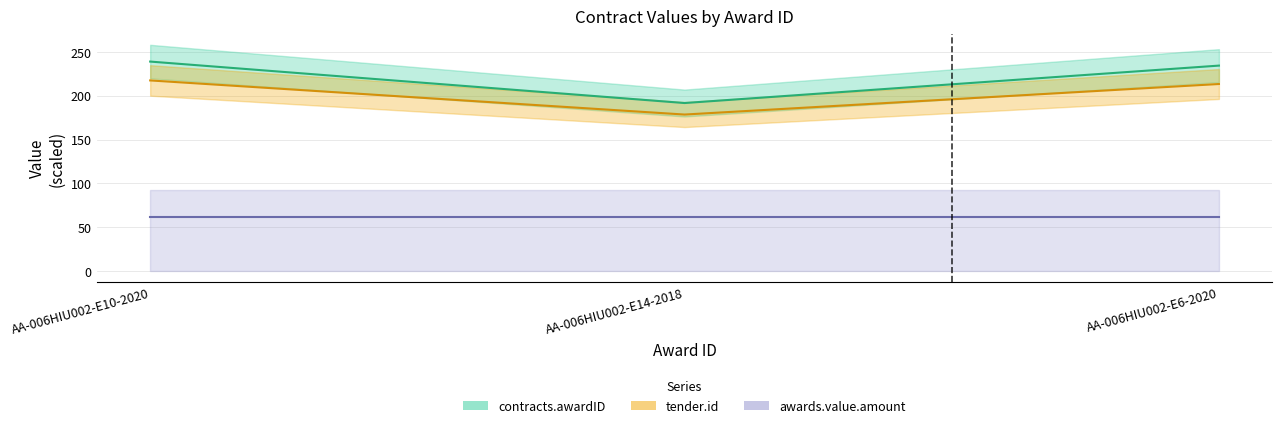

What is the value of the tender.id point at the 3rd from the left?

213.5